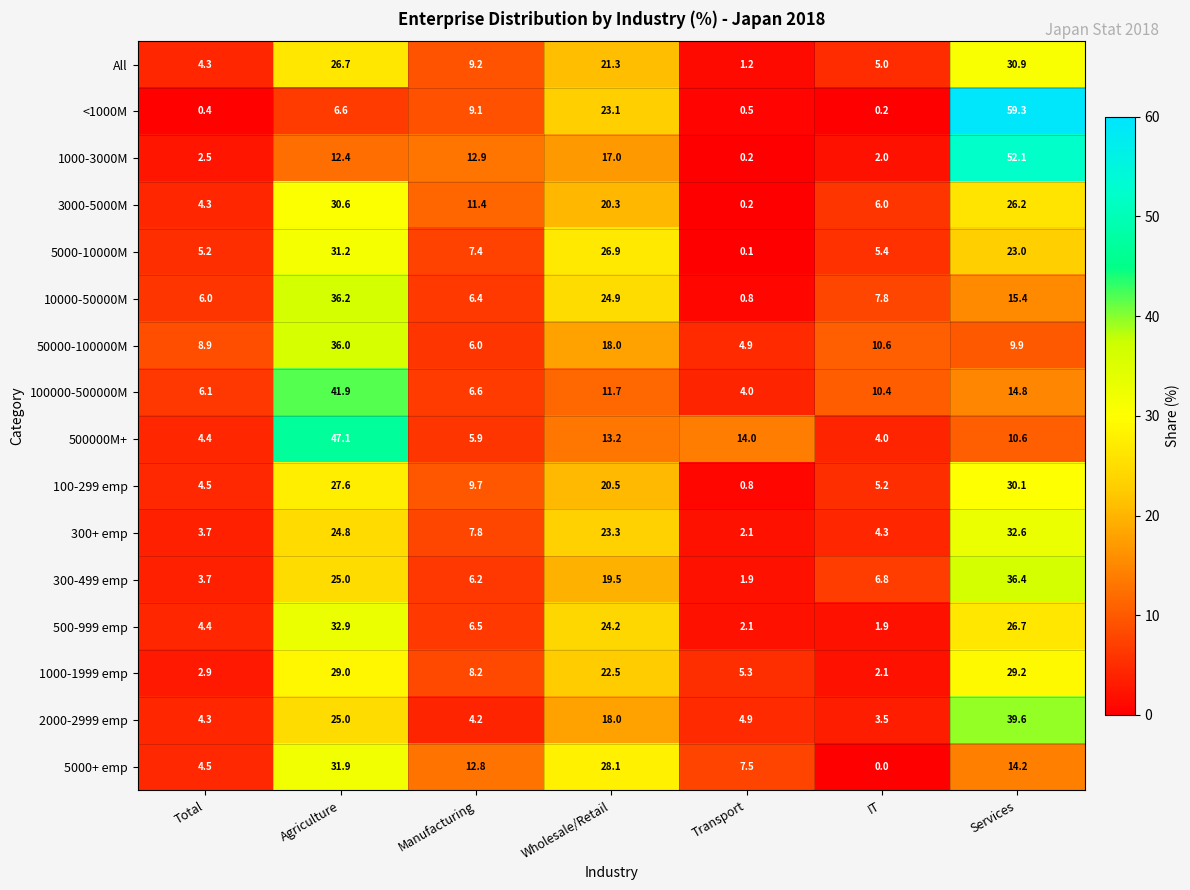

What is the spread (max minus min) of values at Wholesale/Retail?

16.4